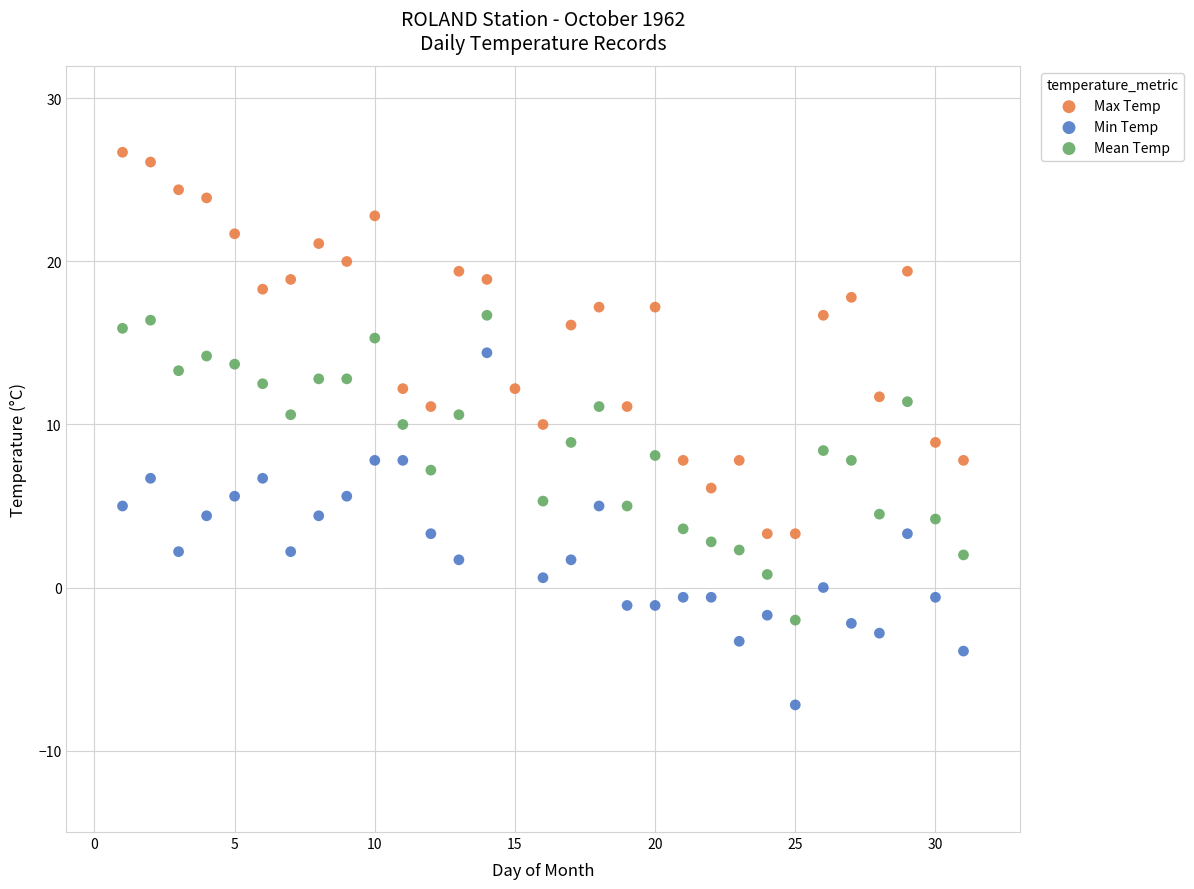

Which series contains the lowest Y value?

Min Temp